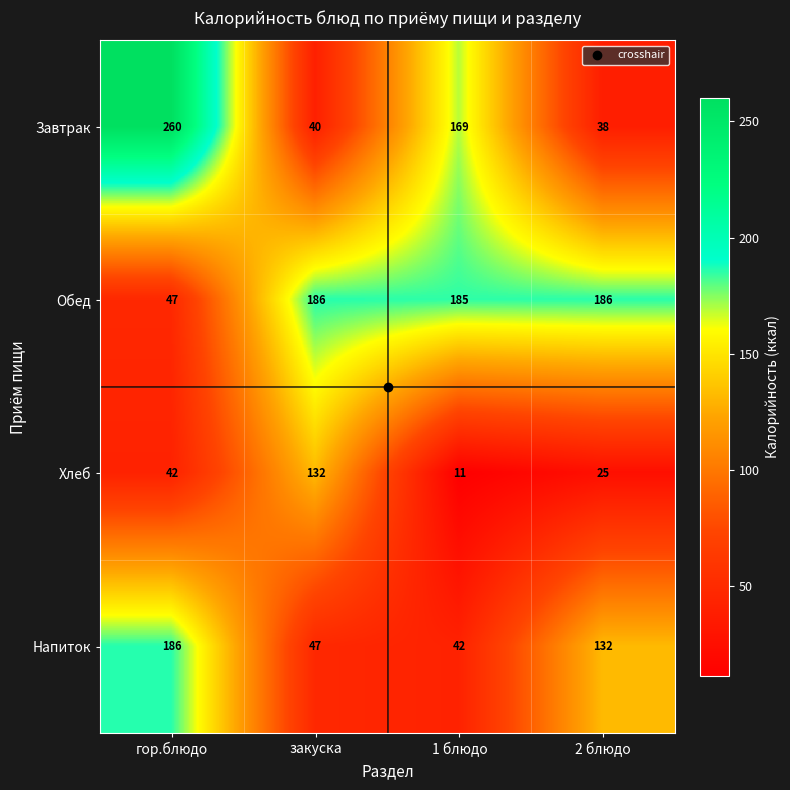

What is the sum of all Завтрак values?

507